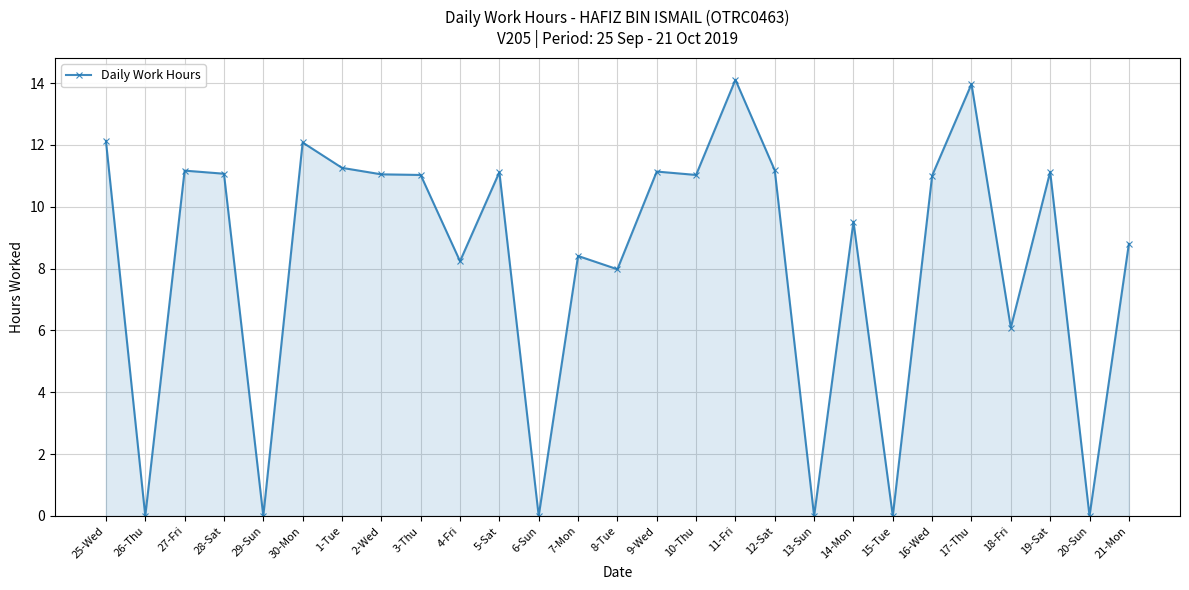

How many categories are shown in the chart?

27